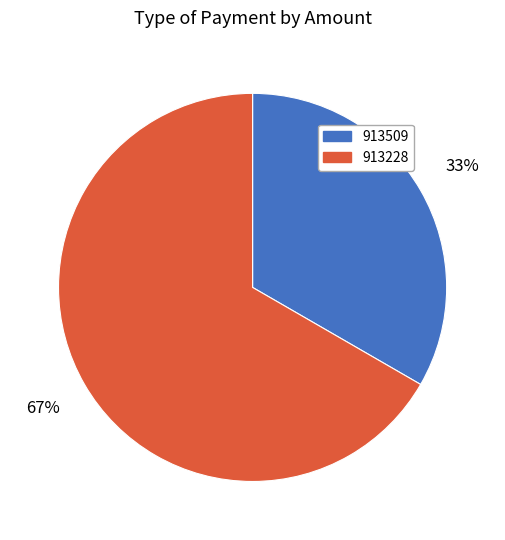

Which slice is the largest?

913228